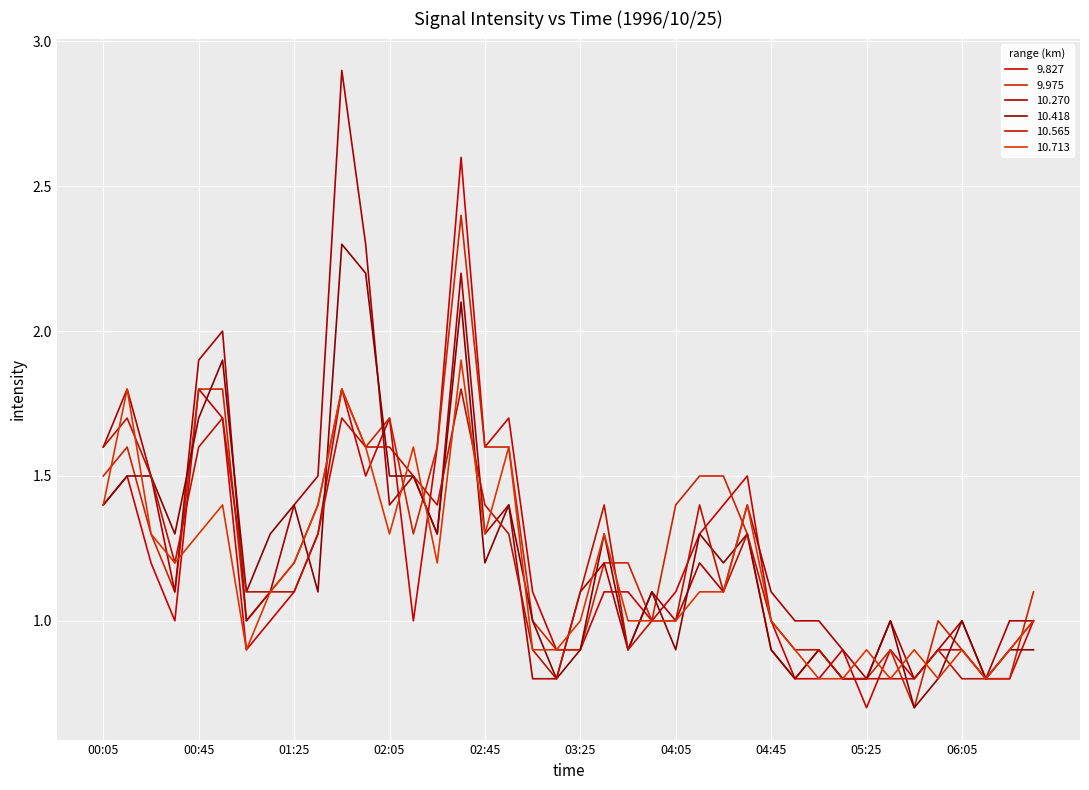

What is the value of the 9.827 point at the 23rd from the left?

1.1